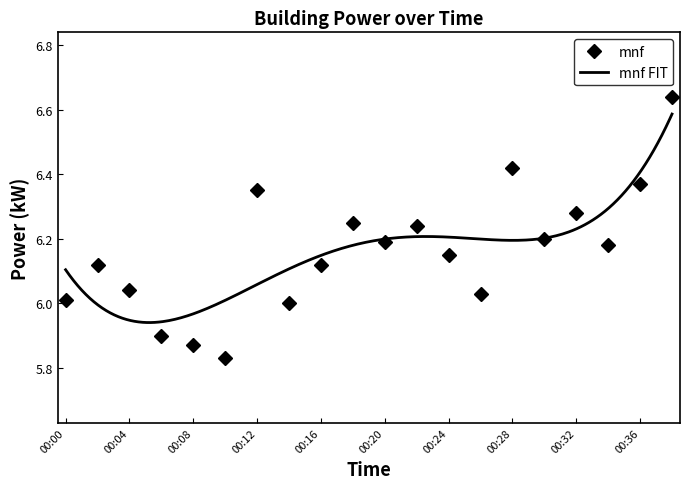

How many interior local peaks does the mnf series have?

6